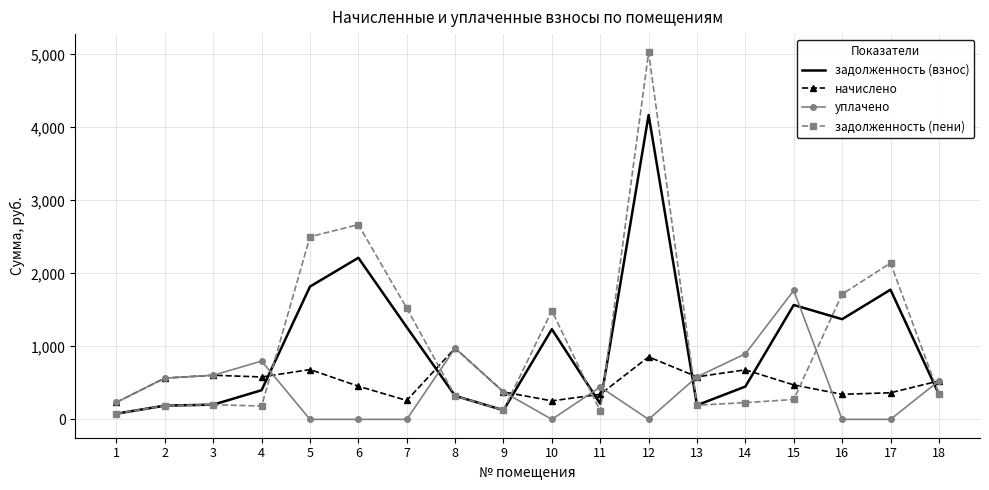

How many distinct data groups are displayed?

4